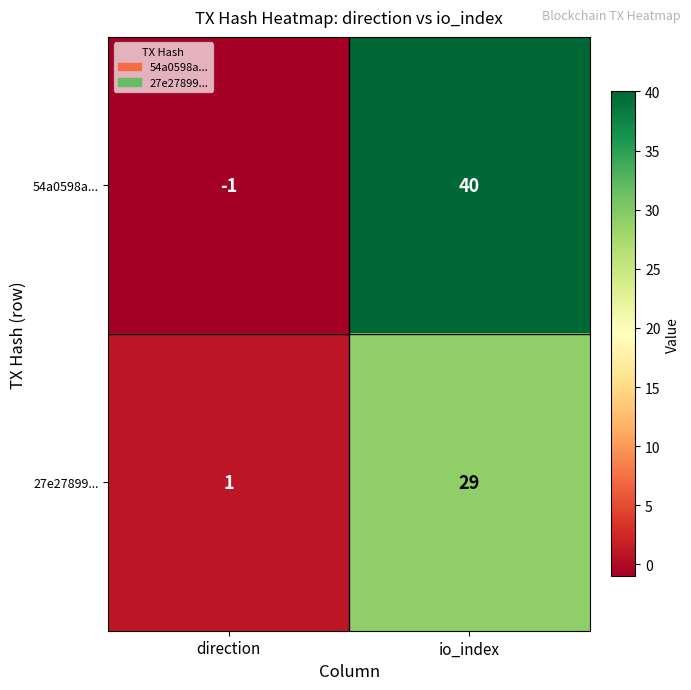

List the series in order of their overall mean, highest first.

54a0598a..., 27e27899...